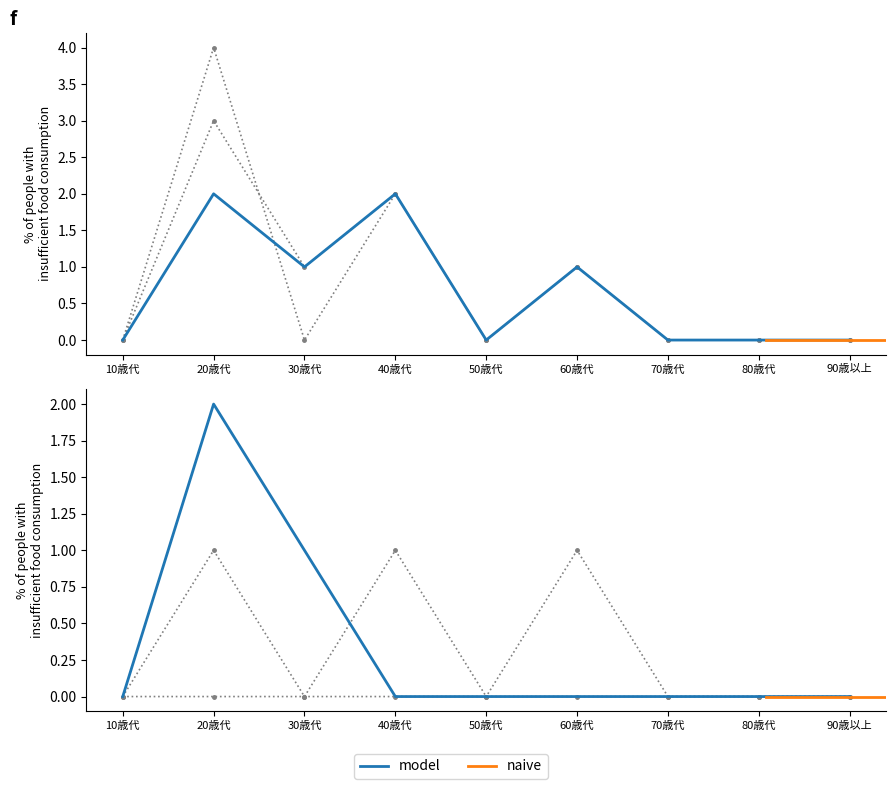

At which label is 設問4_選択肢1 closest to 1?

30歳代